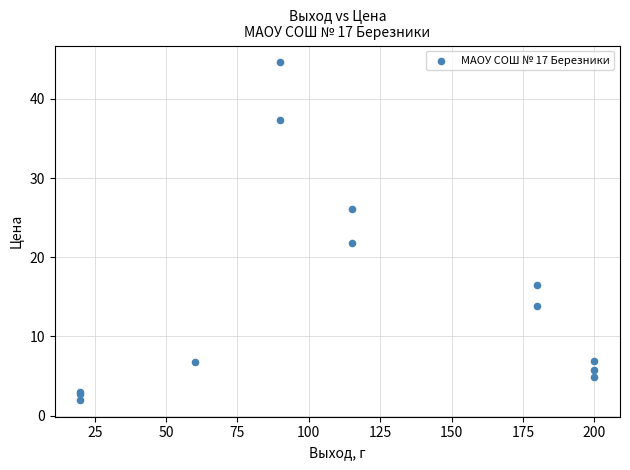

What Y value in the scatter plot is closest to 23?

21.8